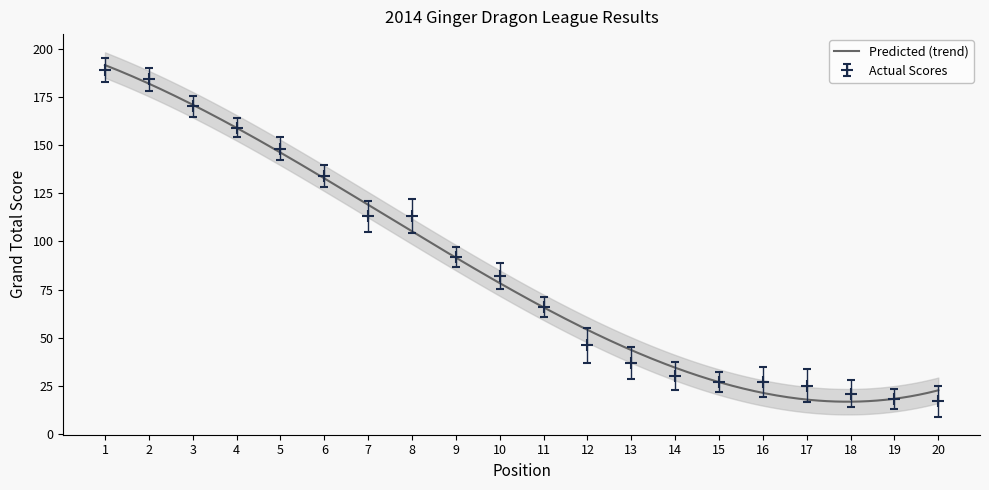

What is the value of the 1st point from the left?

189